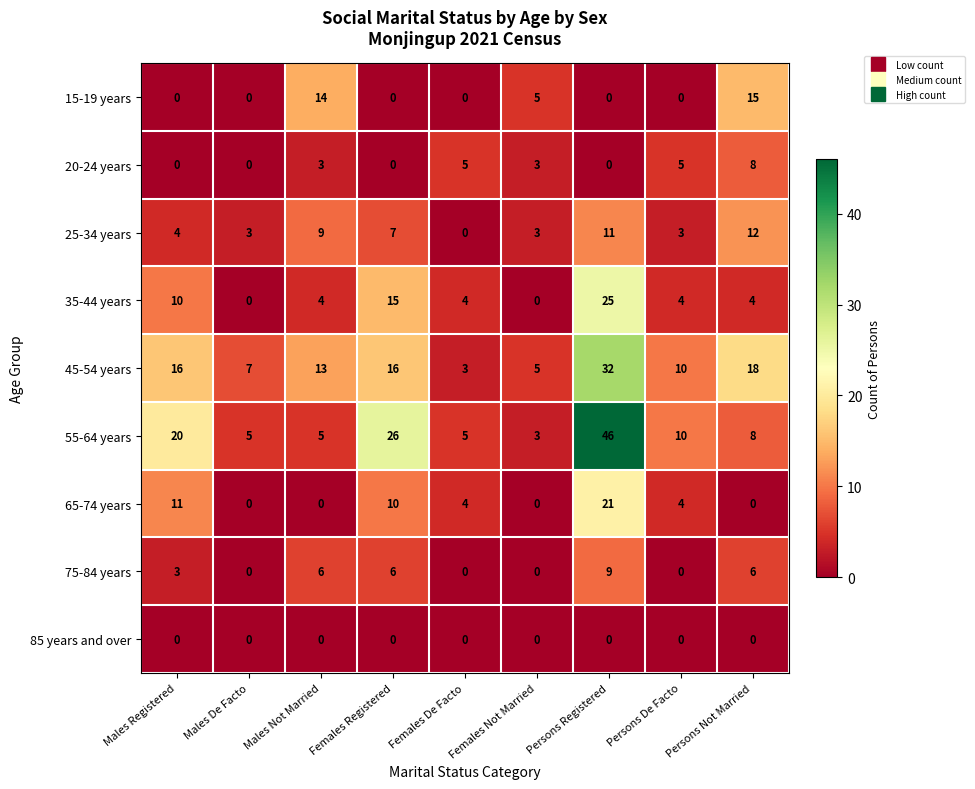

Which series has the largest total across all categories?

55-64 years